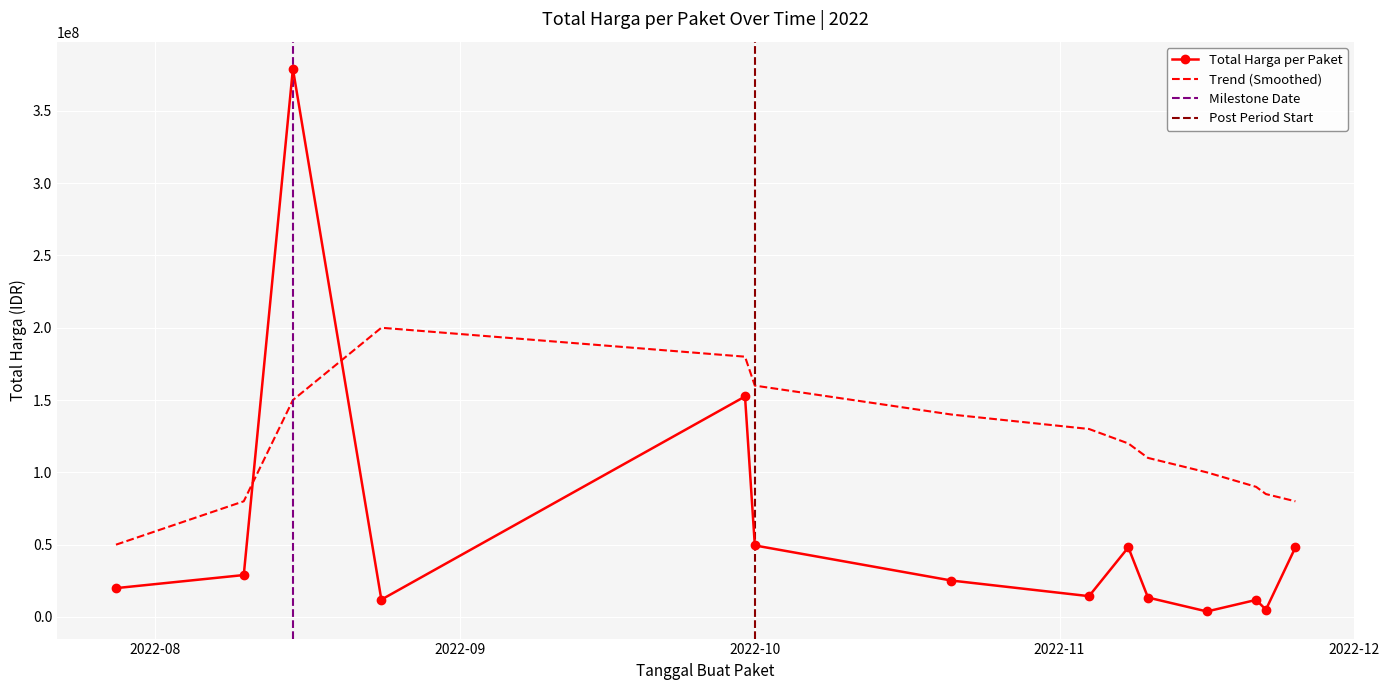

How many values in the Smoothed Trend series are below 120000000?

7